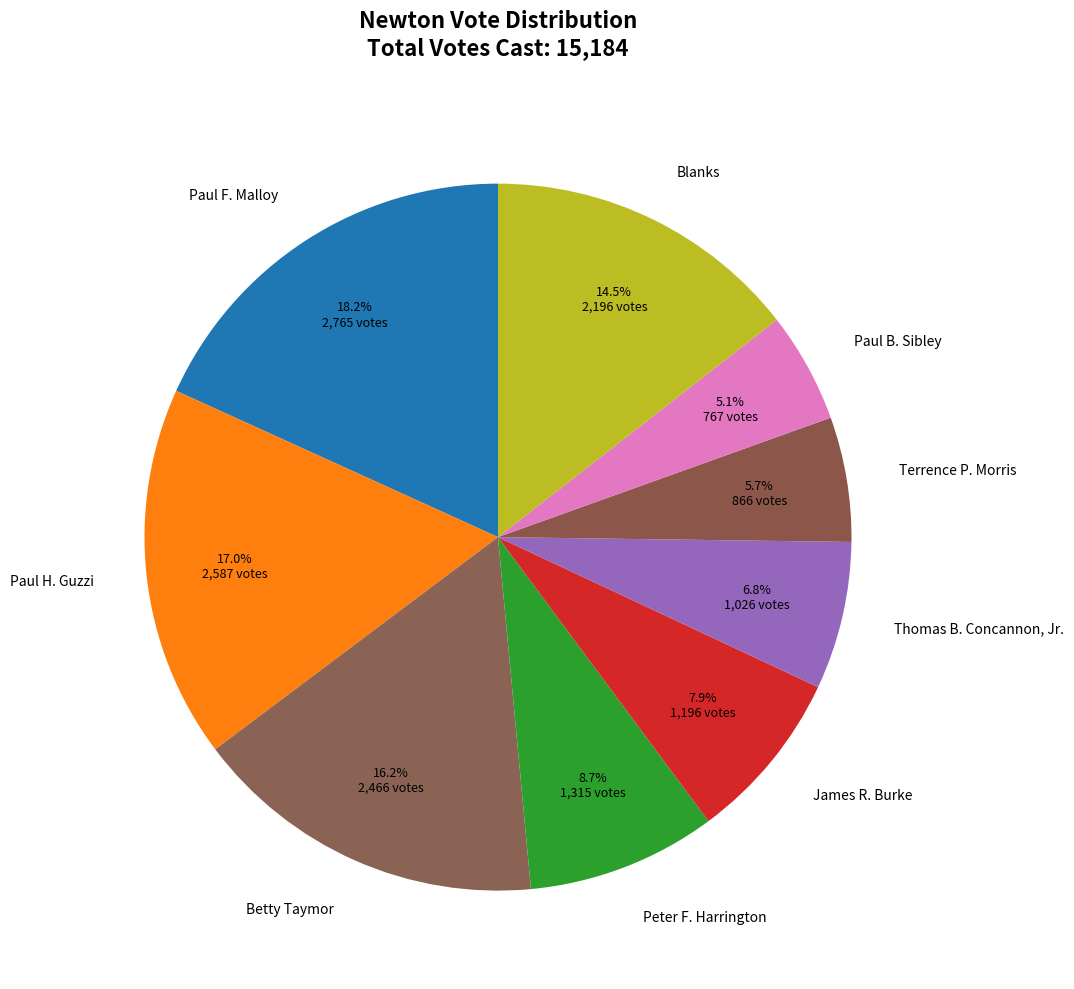

Is there any slice that represents more than half of the pie?

No